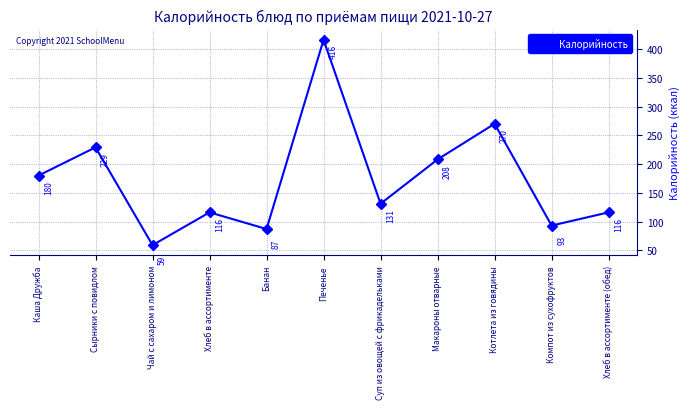

How many categories are shown in the chart?

11